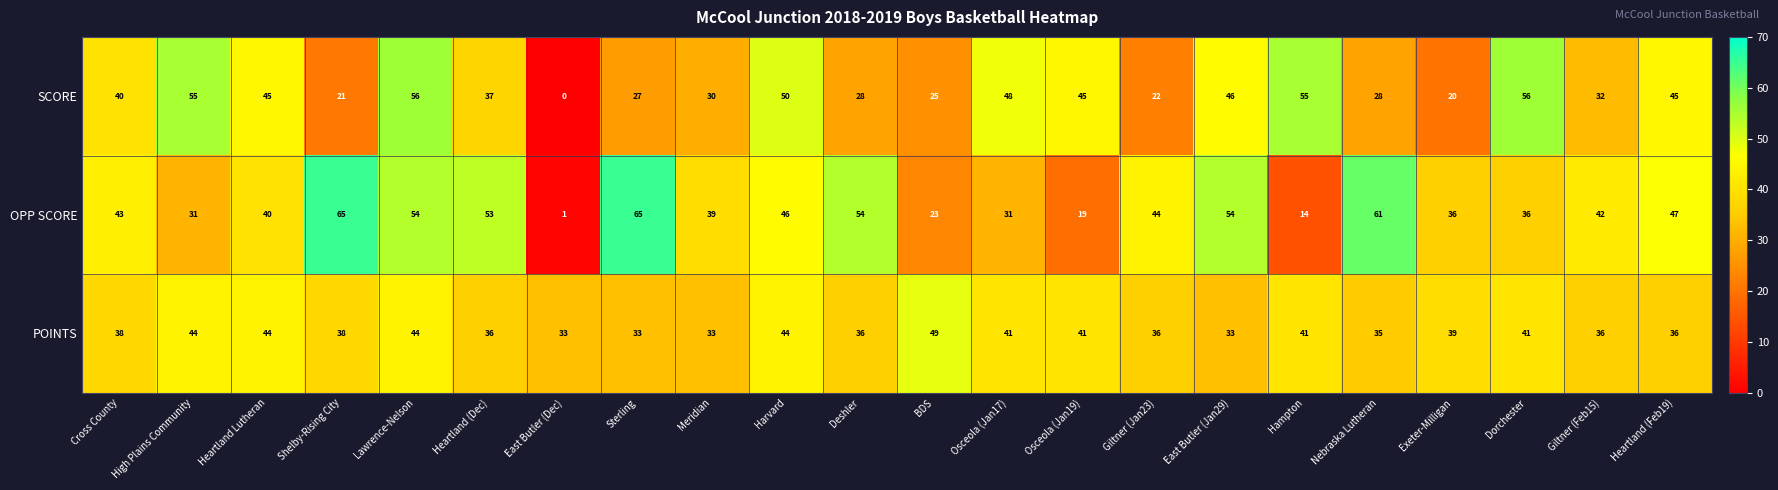

Between High Plains Community and Heartland Lutheran, which series saw the biggest shift?

SCORE